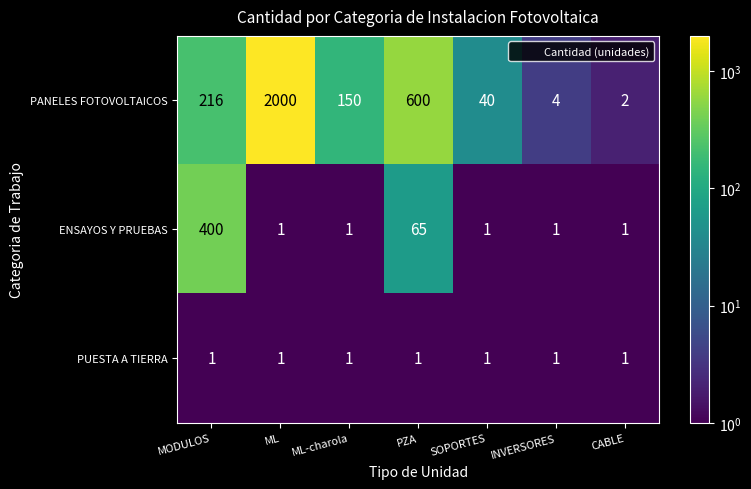

Is the value of PUESTA A TIERRA at ML-charola greater than the value of PANELES FOTOVOLTAICOS at INVERSORES?

No